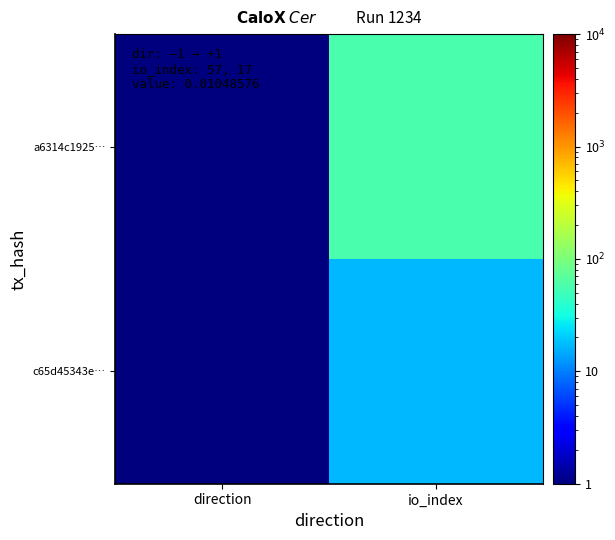

Rank the series by their maximum value, from highest to lowest.

a6314c1925…, c65d45343e…